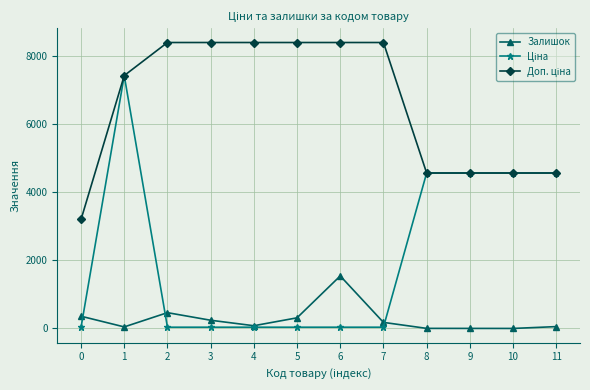

What is the difference between the highest and lowest values at 8?

4568.4